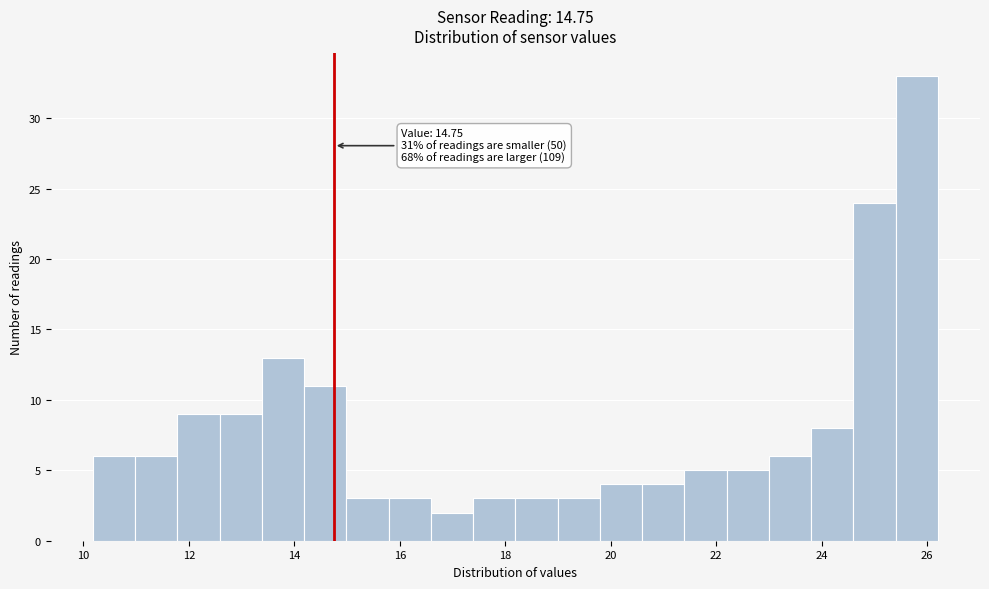

Over which range of the x-axis is the bar tallest?

25.4 to 26.2